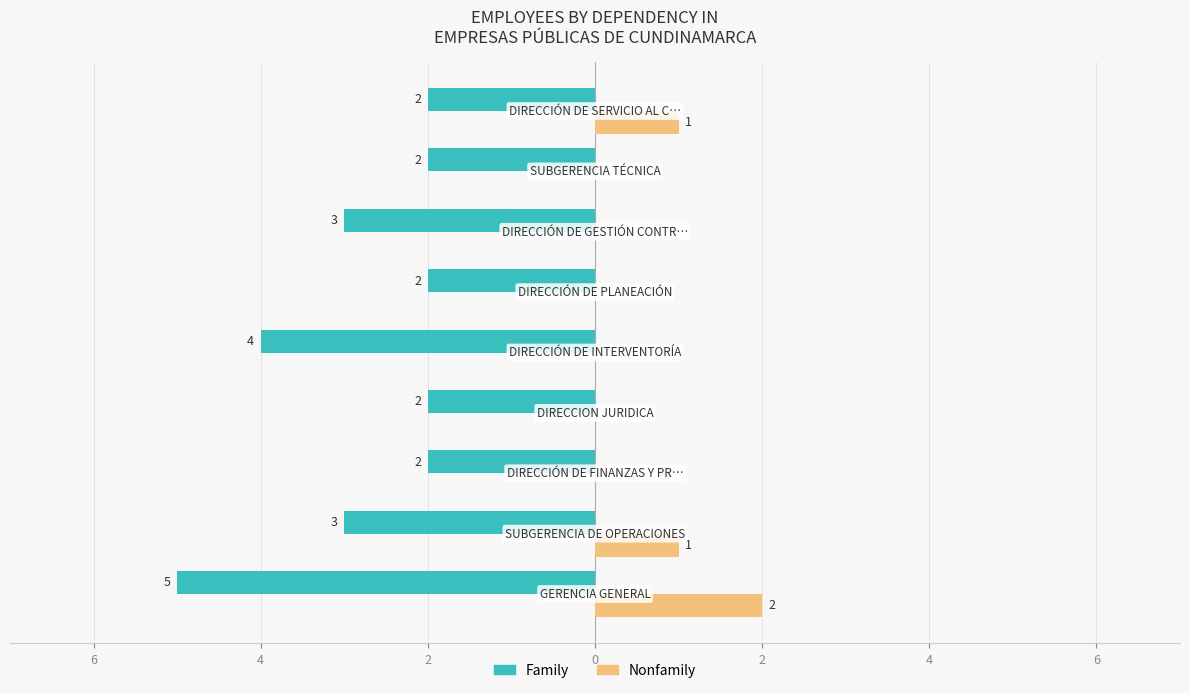

What are all the series names shown in the legend?

Family, Nonfamily